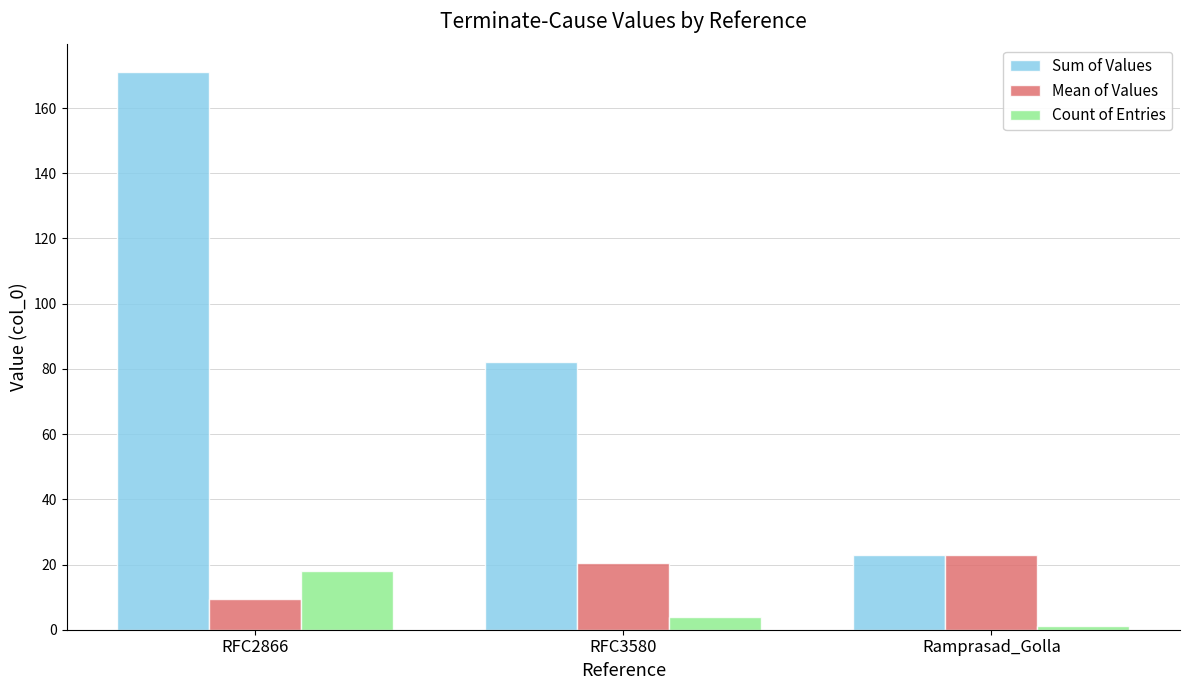

How many distinct data groups are displayed?

3